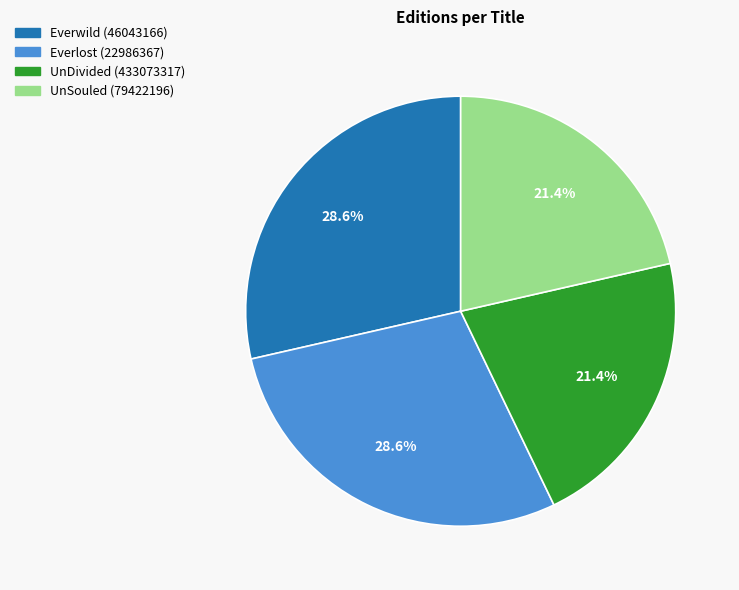

What is the total percentage of Everlost (22986367) and UnDivided (433073317)?

50.0%